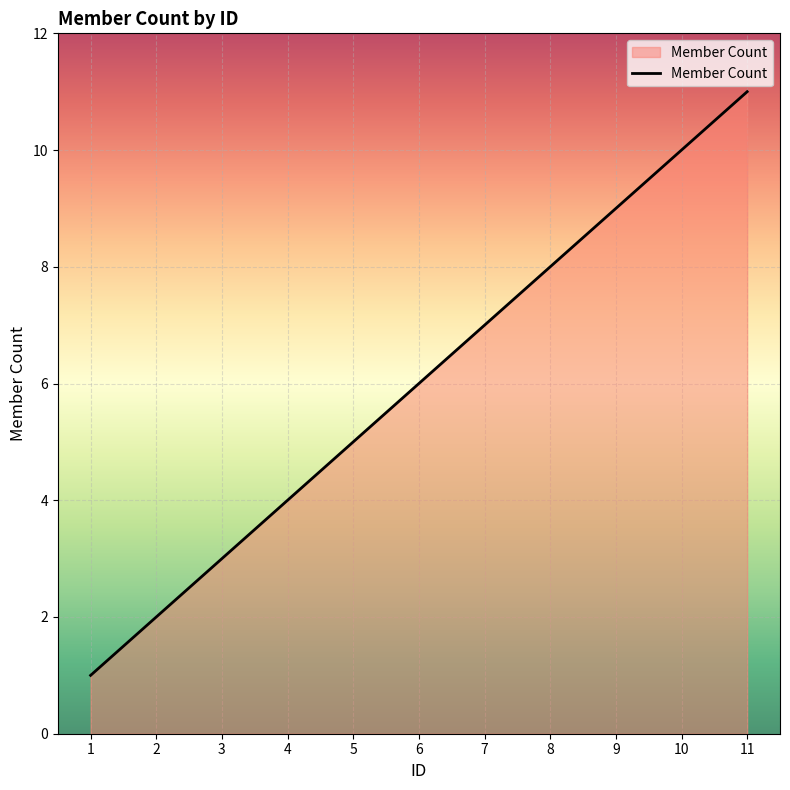

What is the maximum value shown in the chart?

11